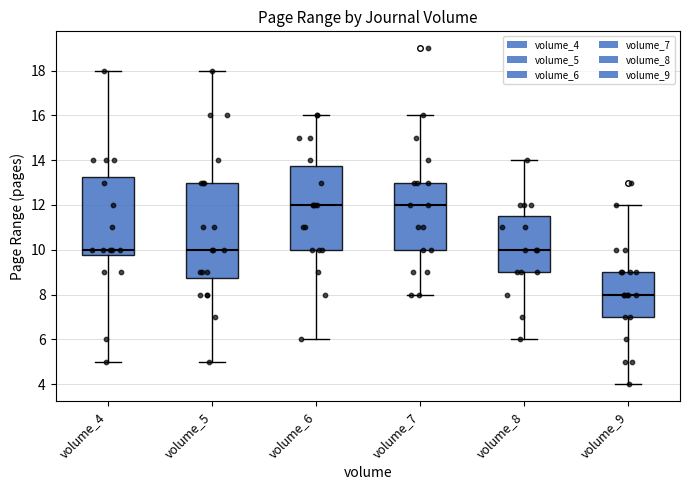

Reading left to right, transcribe this box plot: for each box, give where its median line is, the range the box spans, and where its two whiskers end, as read against the y-axis. The values are not printed on the chart, so give them approximately, as read against the axis.

volume_4: median 10.0, box 9.8 to 13.2, whiskers 5.0 to 18.0
volume_5: median 10.0, box 8.8 to 13.0, whiskers 5.0 to 18.0
volume_6: median 12.0, box 10.0 to 13.8, whiskers 6.0 to 16.0
volume_7: median 12.0, box 10.0 to 13.0, whiskers 8.0 to 16.0
volume_8: median 10.0, box 9.0 to 11.6, whiskers 6.0 to 14.0
volume_9: median 8.0, box 7.0 to 9.0, whiskers 4.0 to 12.0